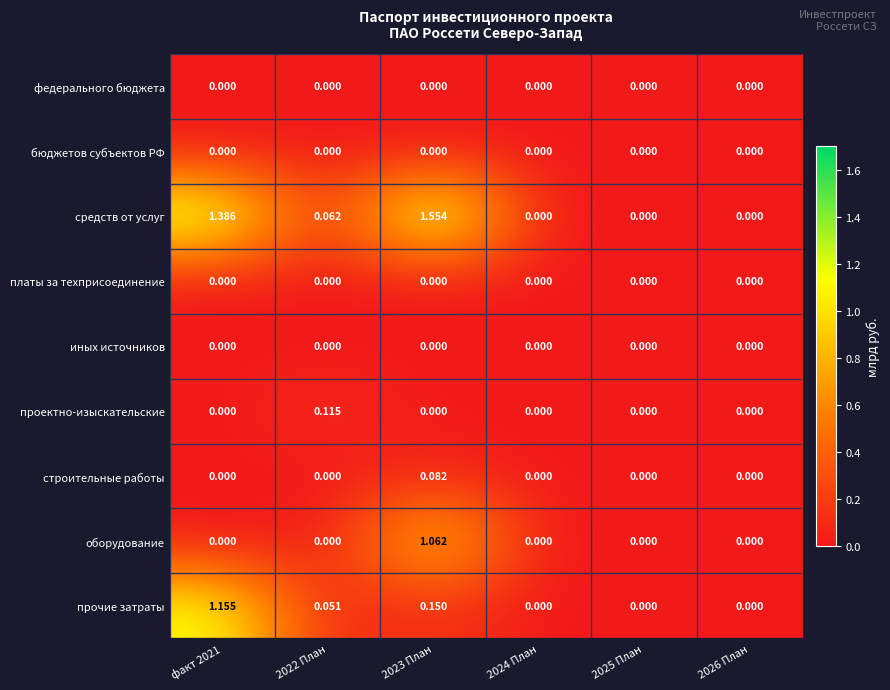

Is the value of проектно-изыскательские at 2026 План greater than the value of прочие затраты at 2022 План?

No